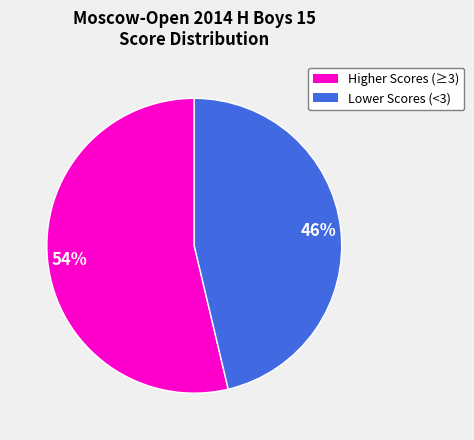

Does any single category account for the majority?

Yes